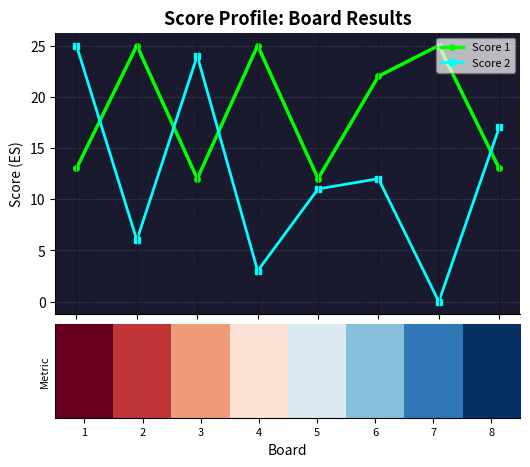

What is the average value of the Score 2 series?

12